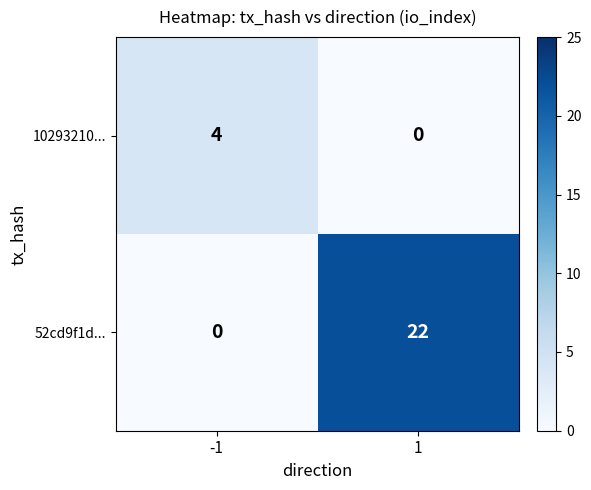

Read the 10293210... value at -1.

4